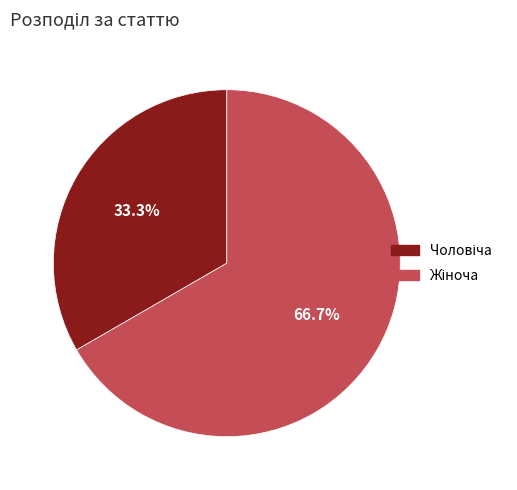

Is there any slice that represents more than half of the pie?

Yes